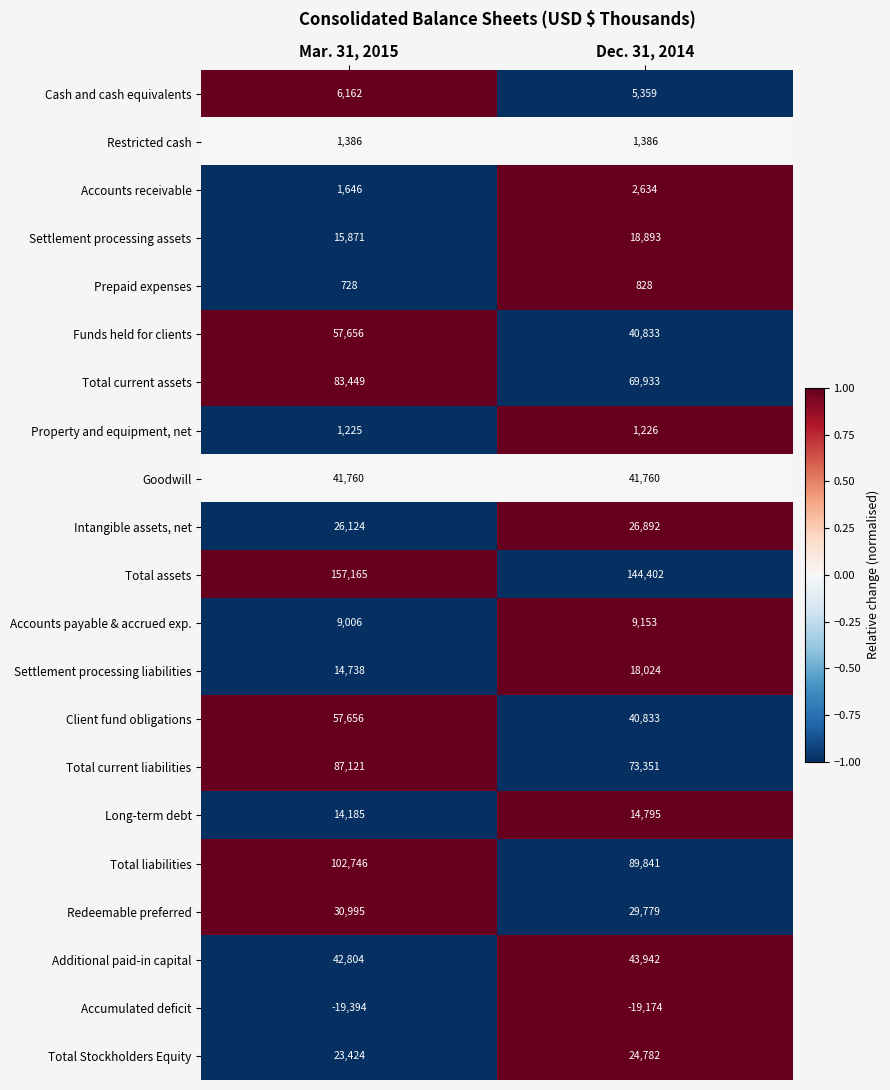

At which label is Cash and cash equivalents closest to 5760?

Dec. 31, 2014